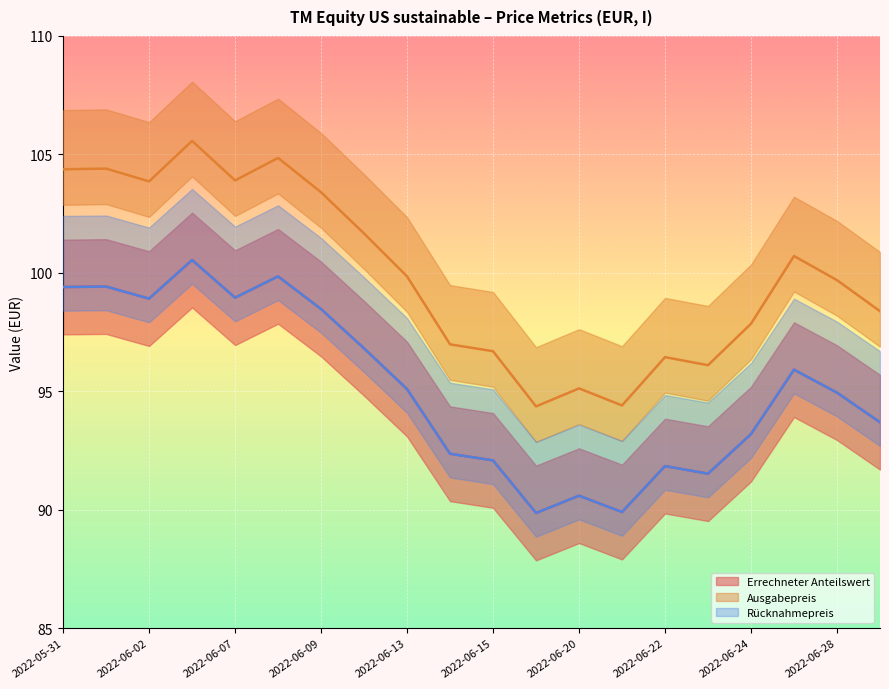

What is the sum of all Rücknahmepreis values?

1903.3